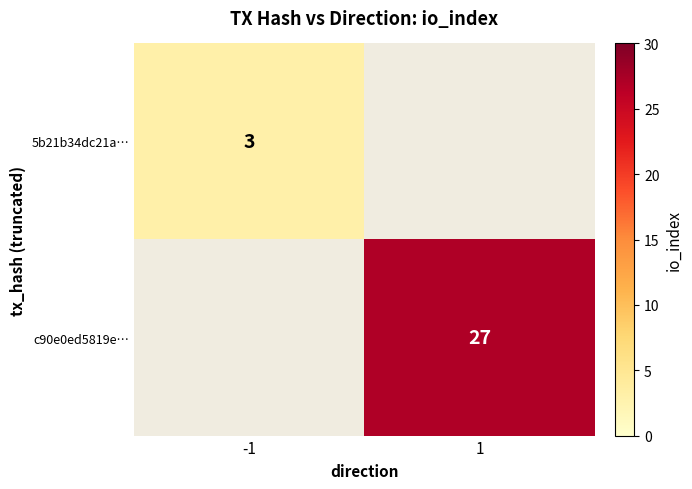

Is it true that c90e0ed5819e… equals 48 at 1?

False